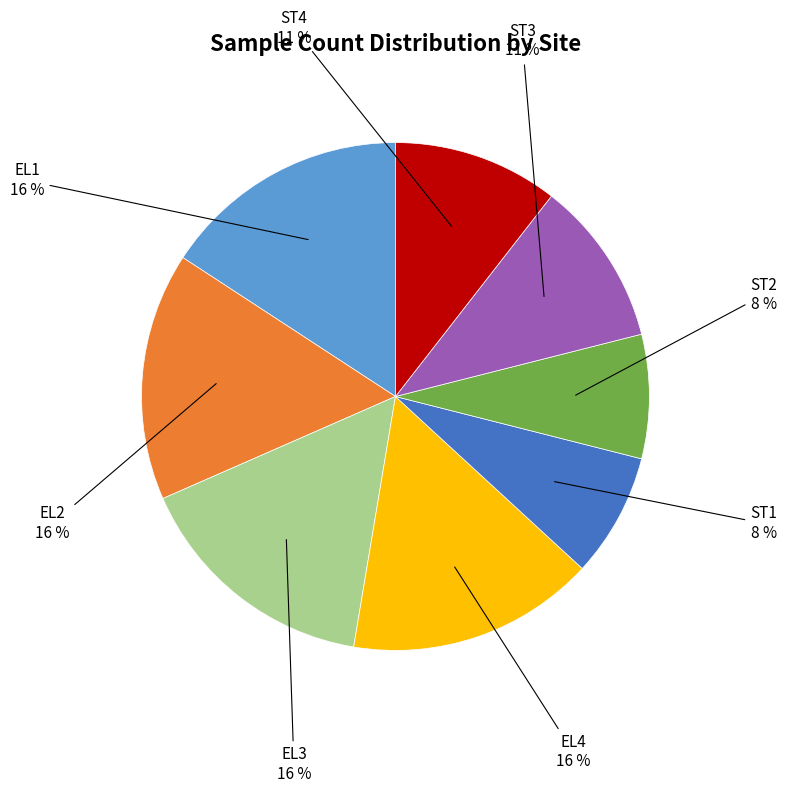

How many slices are in this pie chart?

8